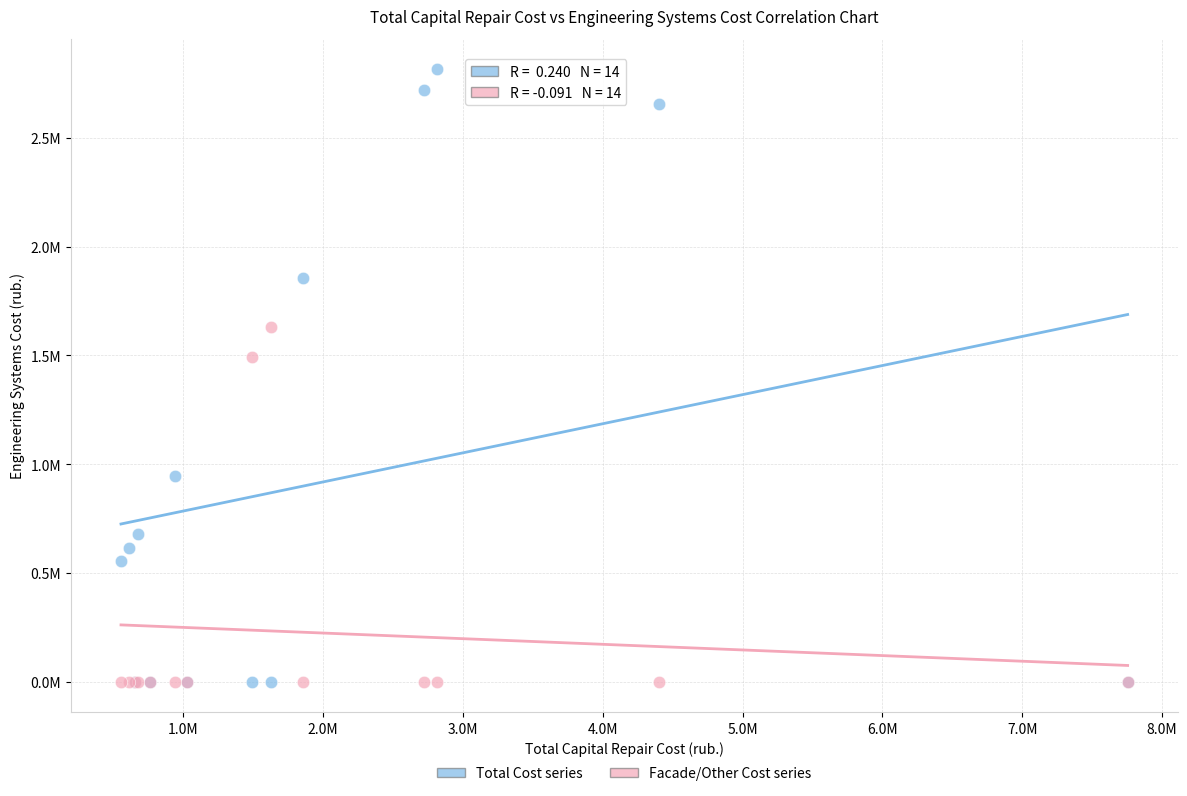

Which series has the widest spread of Y values?

Total Cost series